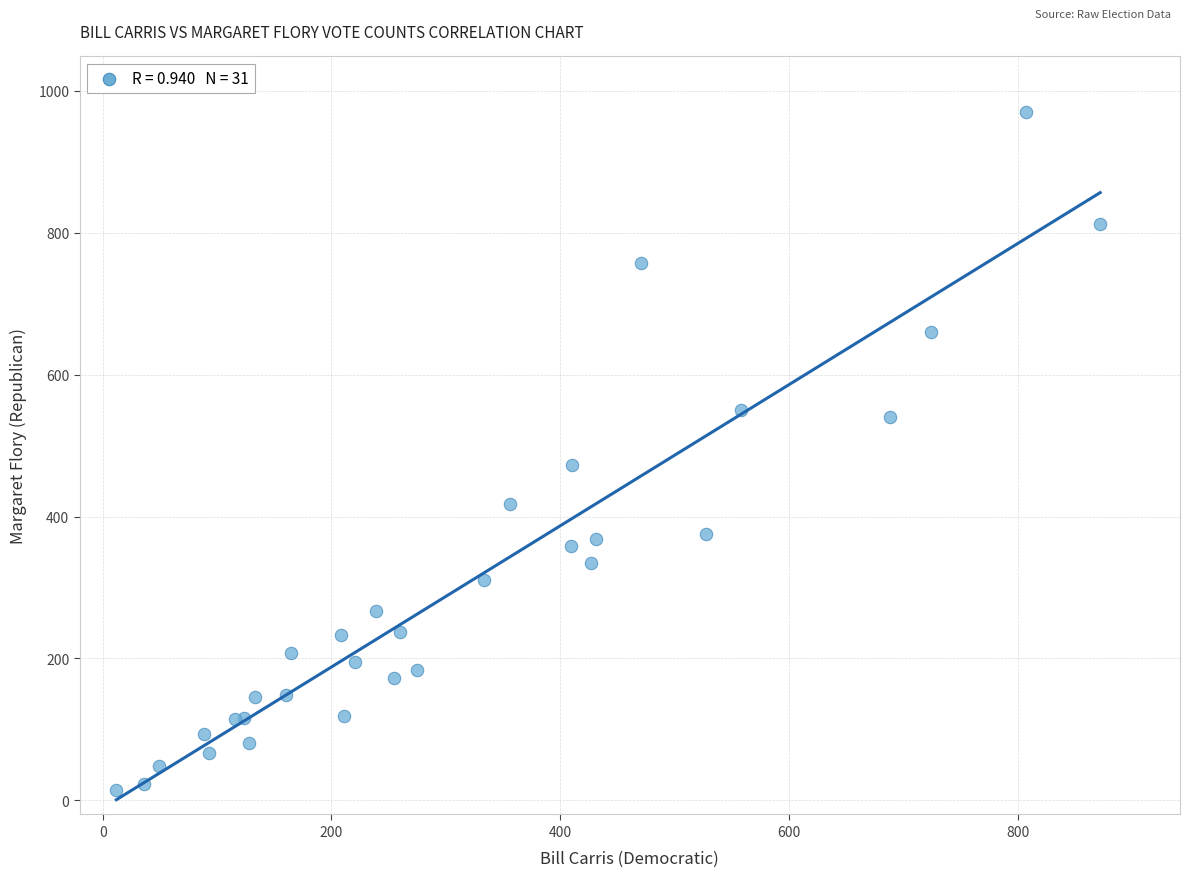

What Y value in the scatter plot is closest to 492?

473